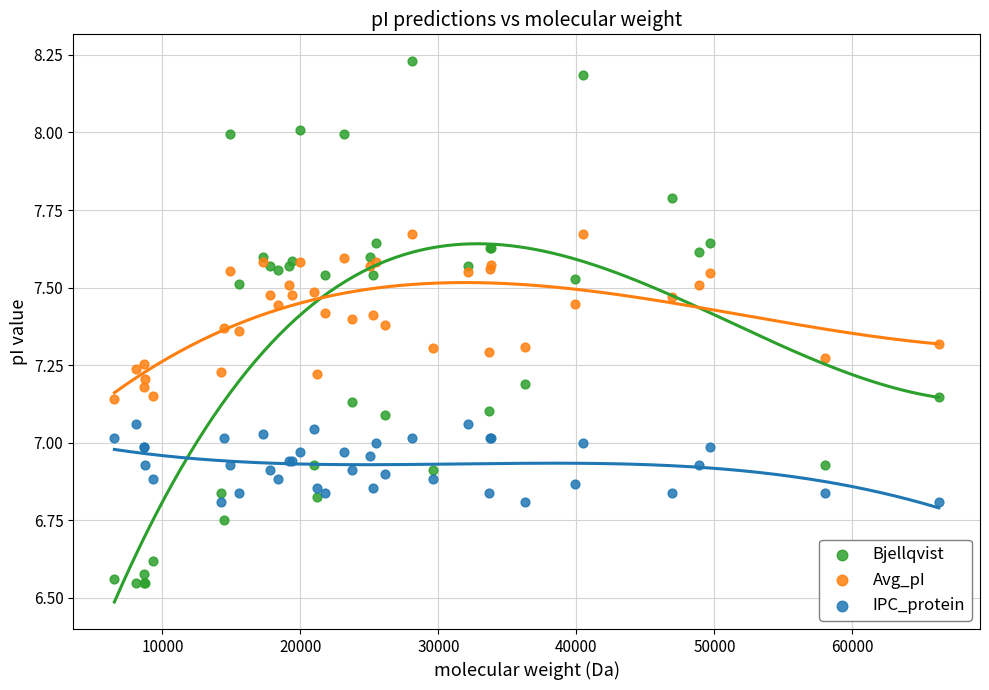

Which series reaches the minimum Y coordinate?

Bjellqvist